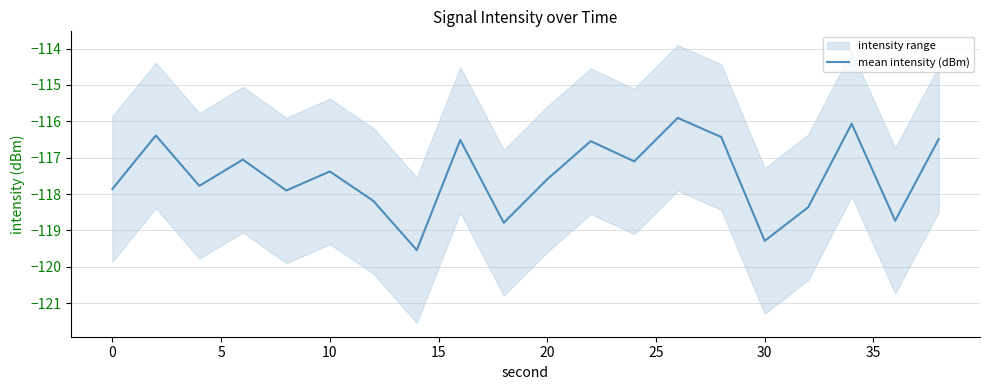

The value of mean intensity (dBm) at 20 is -192.0. True or false?

False